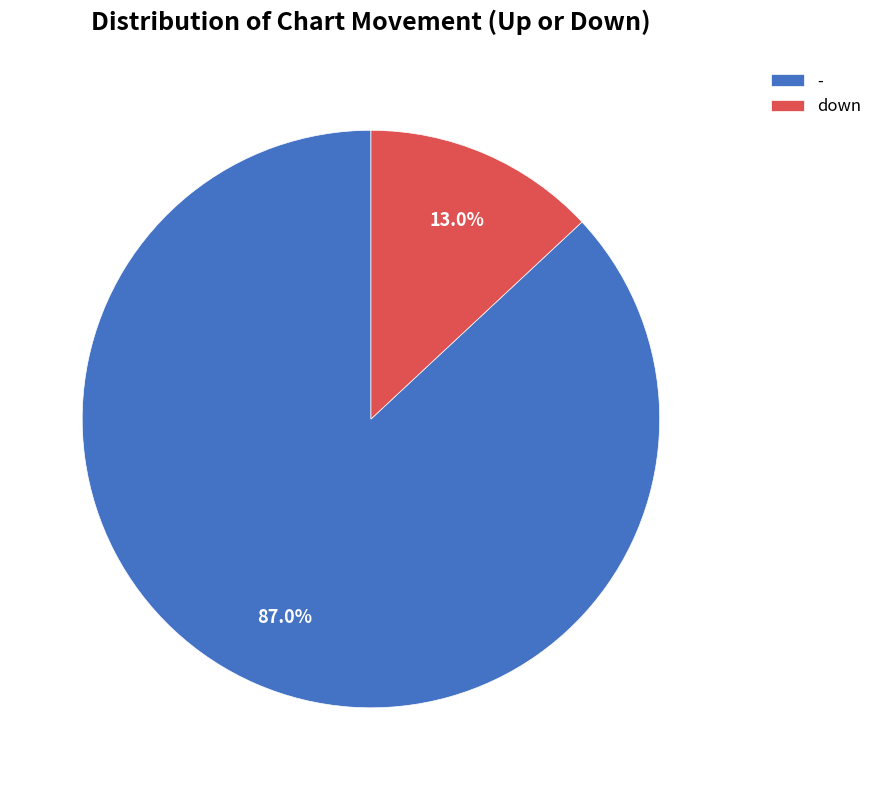

What is the largest slice in the pie chart?

-